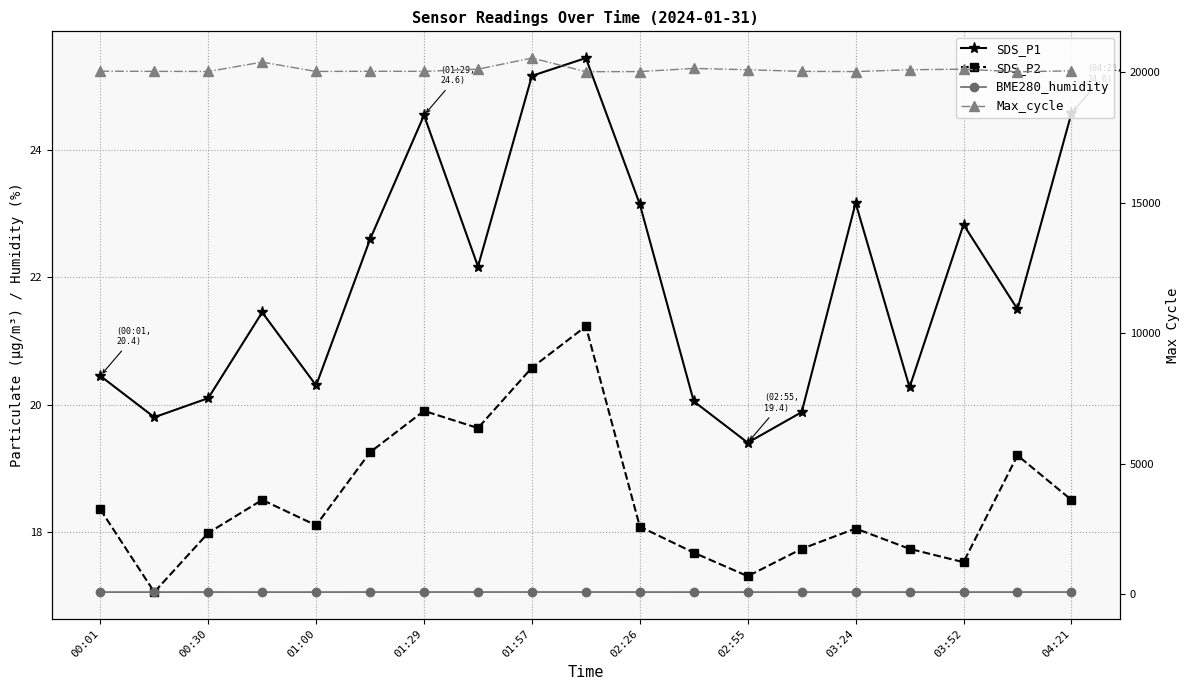

True or false: SDS_P2 has more than 2 points higher than both neighbors.

True